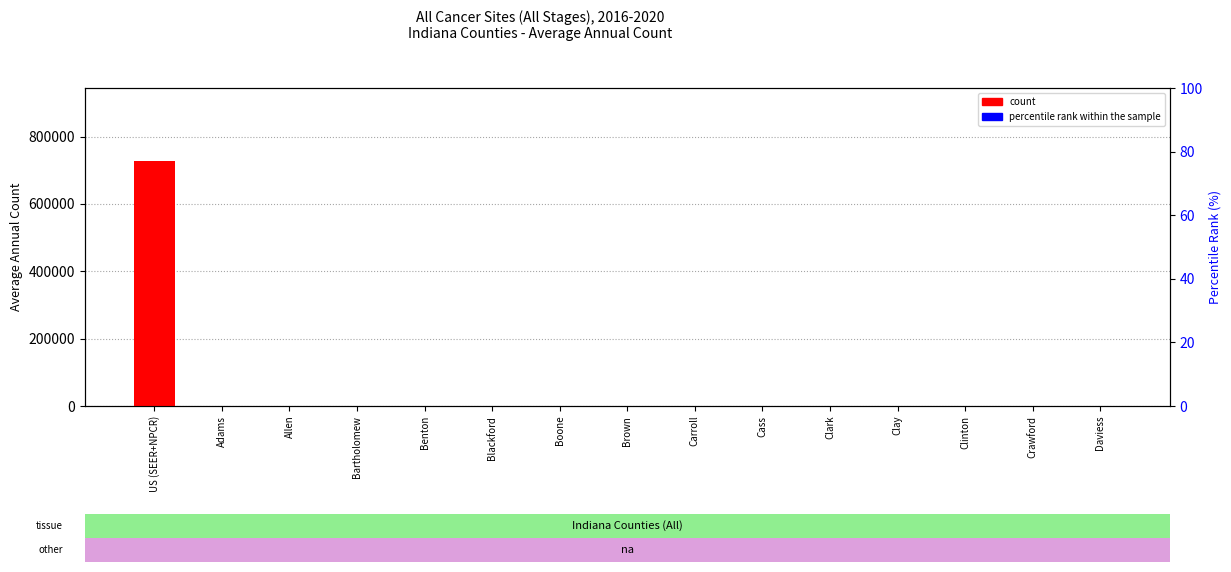

Which series changed the most between Blackford and Carroll?

count